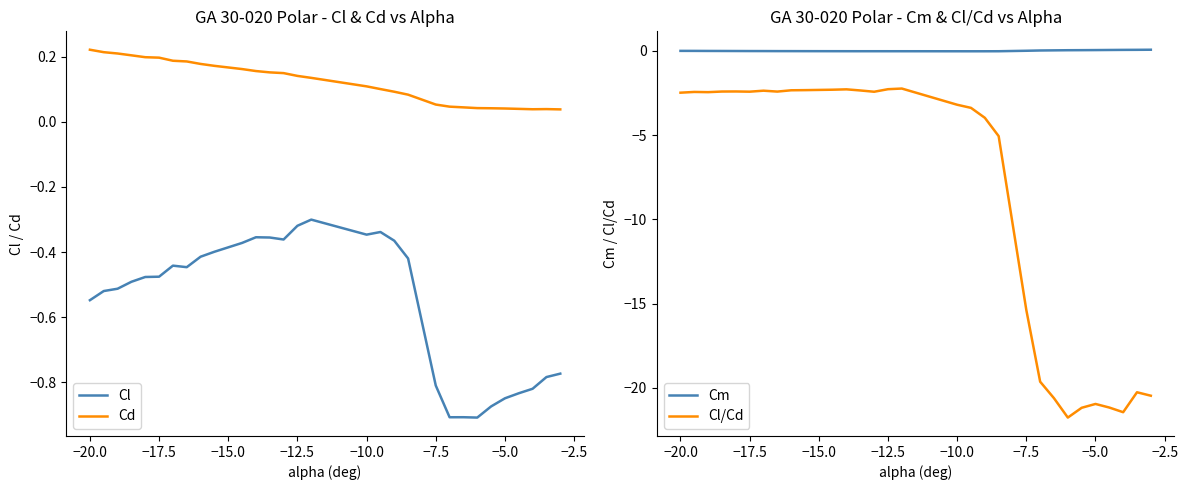

Reading left to right, extract all data points from this chart.

Cl: -0.5	-0.5	-0.5	-0.5	-0.5	-0.5	-0.4	-0.4	-0.4	-0.4	-0.4	-0.4	-0.4	-0.4	-0.3	-0.3	-0.3	-0.3	-0.4	-0.4	-0.8	-0.9	-0.9	-0.9	-0.9	-0.8	-0.8	-0.8	-0.8	-0.8
Cd: 0.2	0.2	0.2	0.2	0.2	0.2	0.2	0.2	0.2	0.2	0.2	0.2	0.2	0.1	0.1	0.1	0.1	0.1	0.1	0.1	0.1	0.0	0.0	0.0	0.0	0.0	0.0	0.0	0.0	0.0
Cm: 0.0	0.0	-0.0	-0.0	-0.0	-0.0	-0.0	-0.0	-0.0	-0.0	-0.0	-0.0	-0.0	-0.0	-0.0	-0.0	-0.0	-0.0	-0.0	-0.0	0.0	0.0	0.0	0.0	0.0	0.0	0.1	0.1	0.1	0.1
Cl/Cd: -2.5	-2.4	-2.4	-2.4	-2.4	-2.4	-2.4	-2.4	-2.3	-2.3	-2.3	-2.3	-2.3	-2.4	-2.3	-2.2	-3.2	-3.4	-4.0	-5.1	-15.4	-19.6	-20.6	-21.8	-21.2	-21.0	-21.2	-21.5	-20.3	-20.5